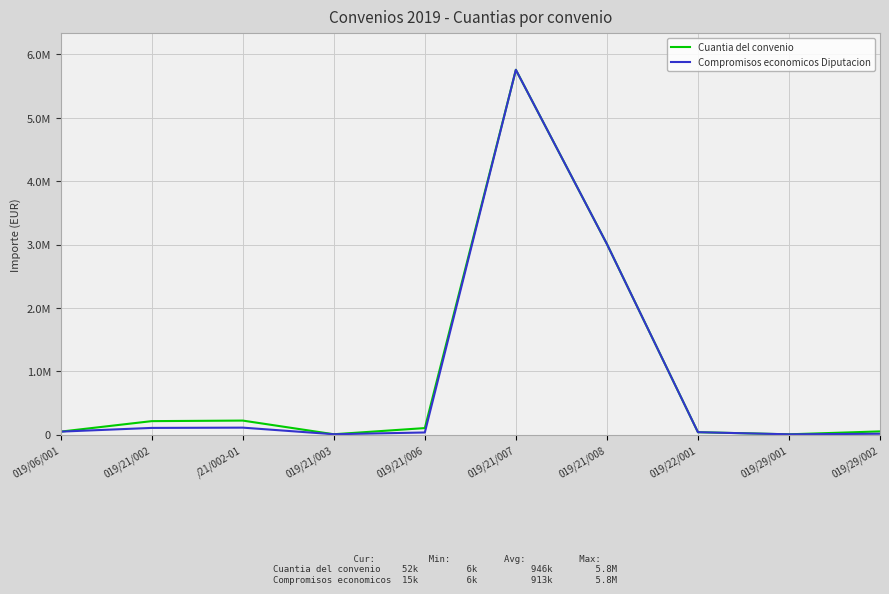

Does the chart display data point markers on the line(s)?

No